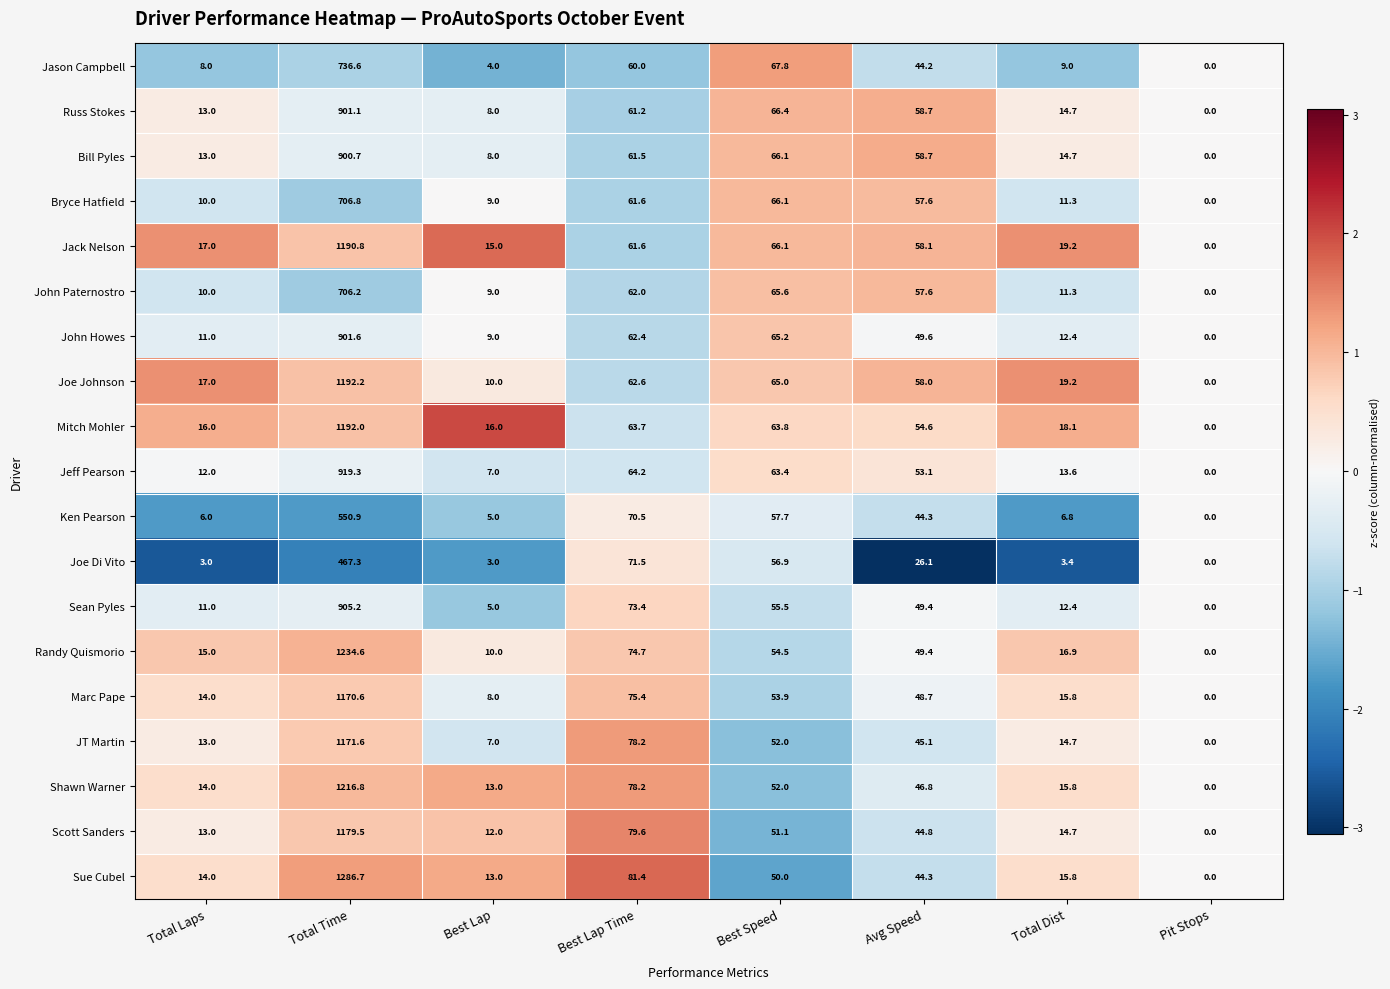

Which series has the largest range (max minus min)?

Sue Cubel